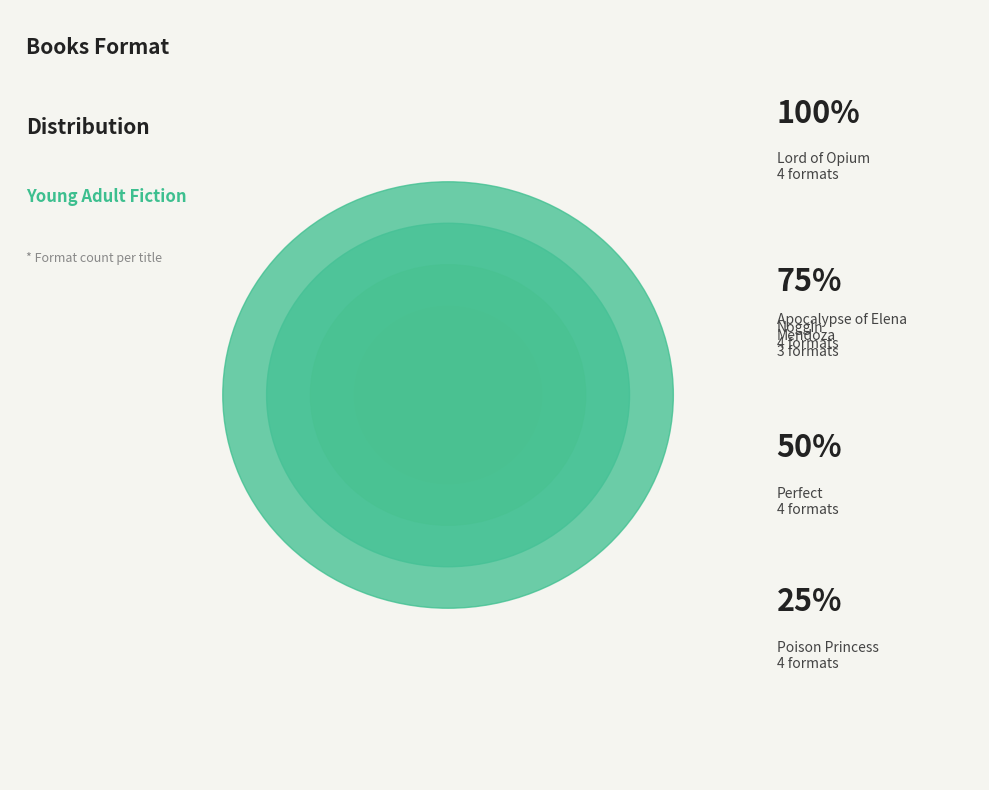

How many slices are in this pie chart?

5